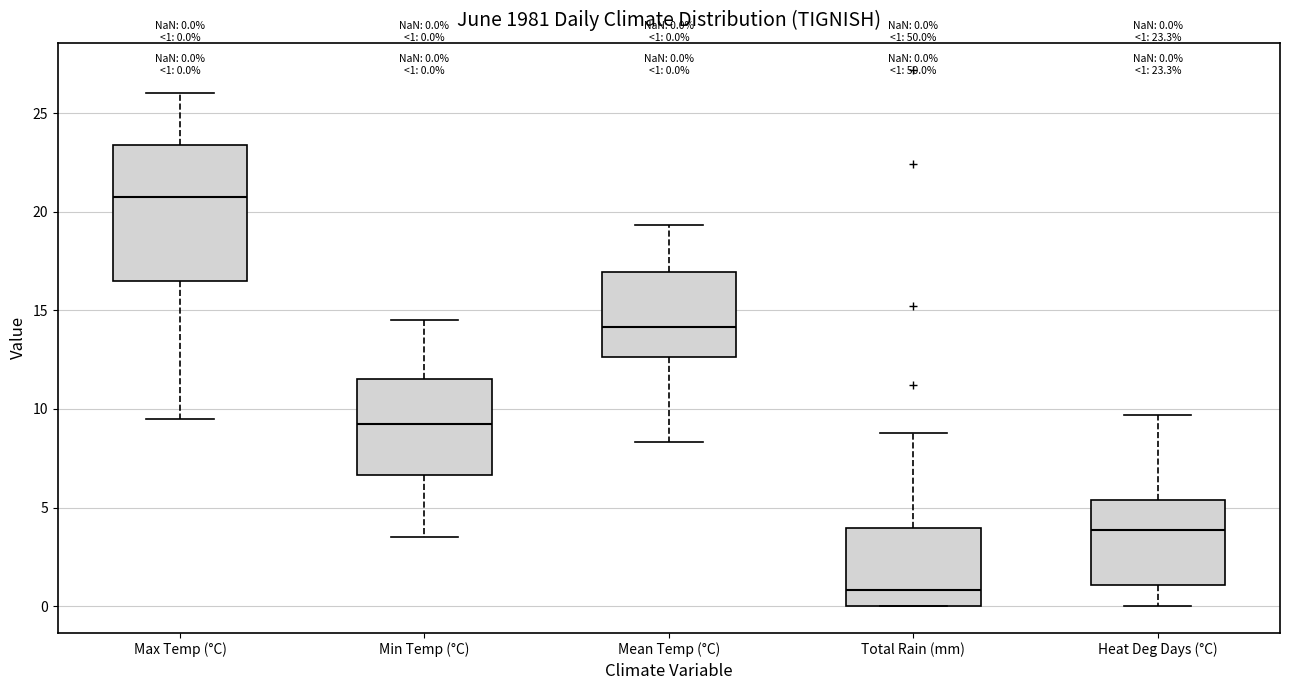

Which box has the highest median line?

Max Temp (°C)